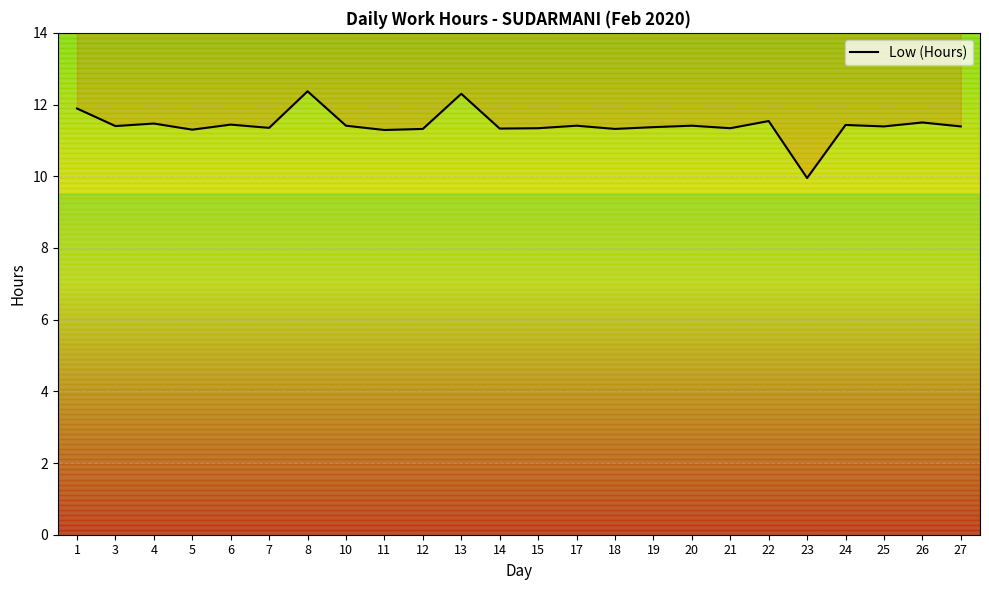

Where does the data first go above 11?

1